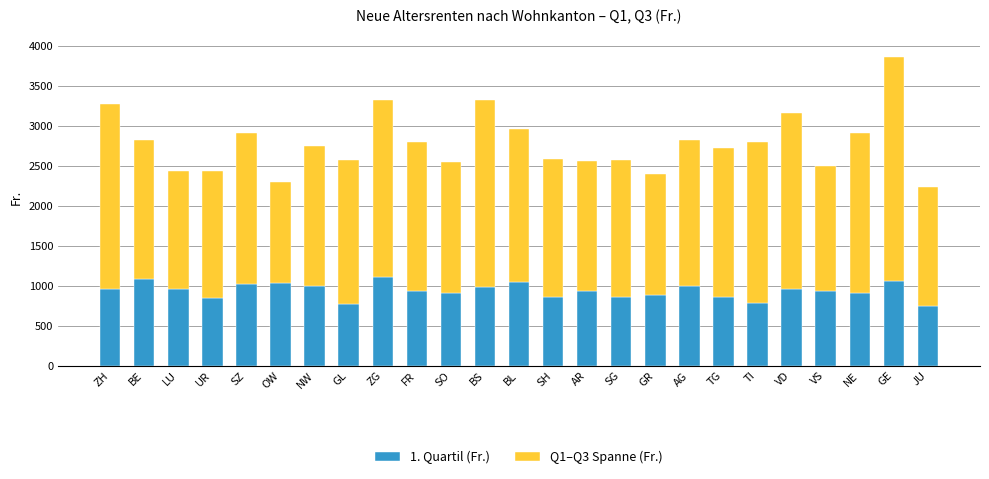

What are all the series names shown in the legend?

1. Quartil (Fr.), Q1–Q3 Spanne (Fr.)